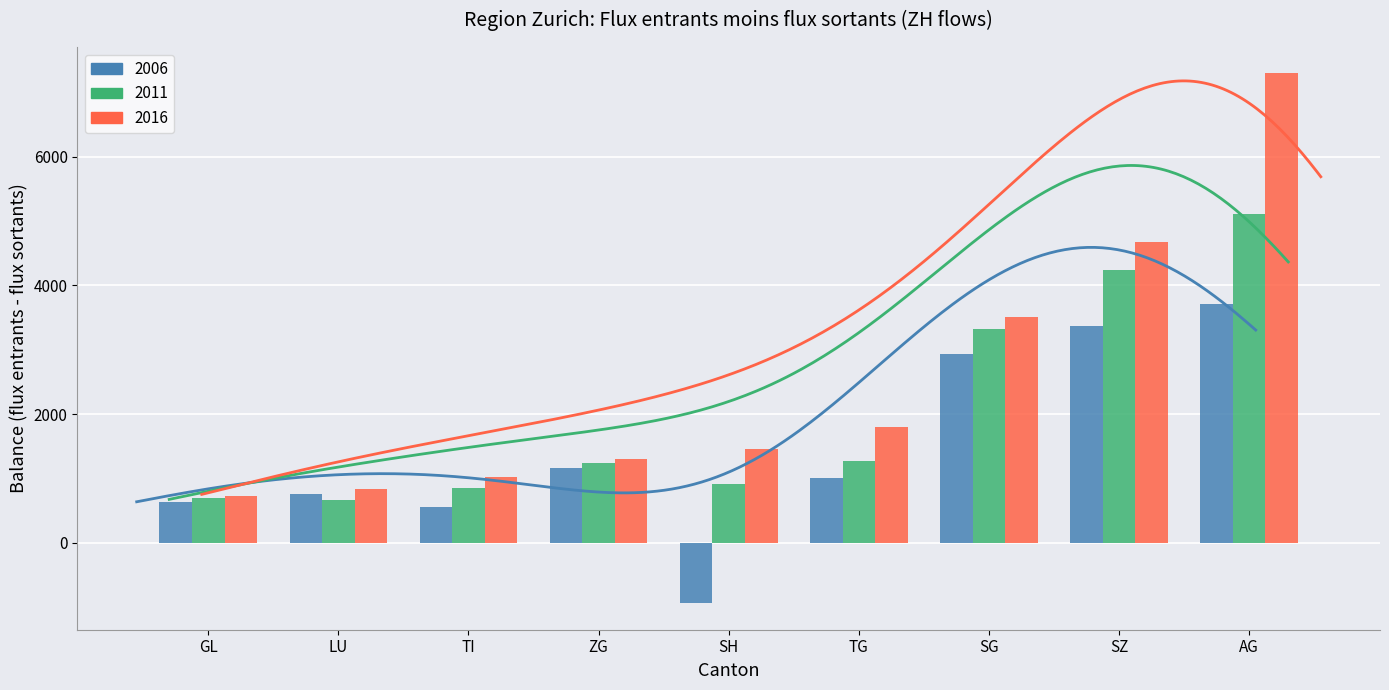

How many positive values does the 2006 series have?

8